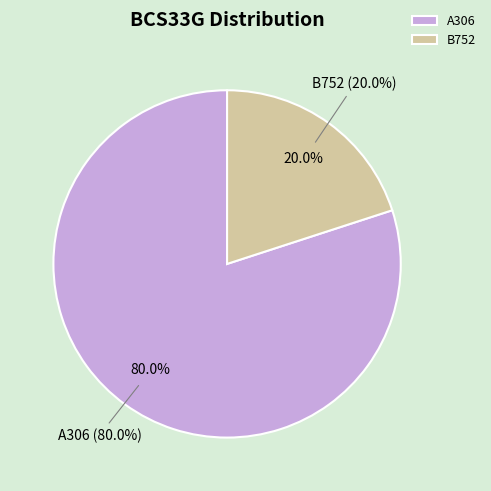

Is there a majority slice in this chart?

Yes